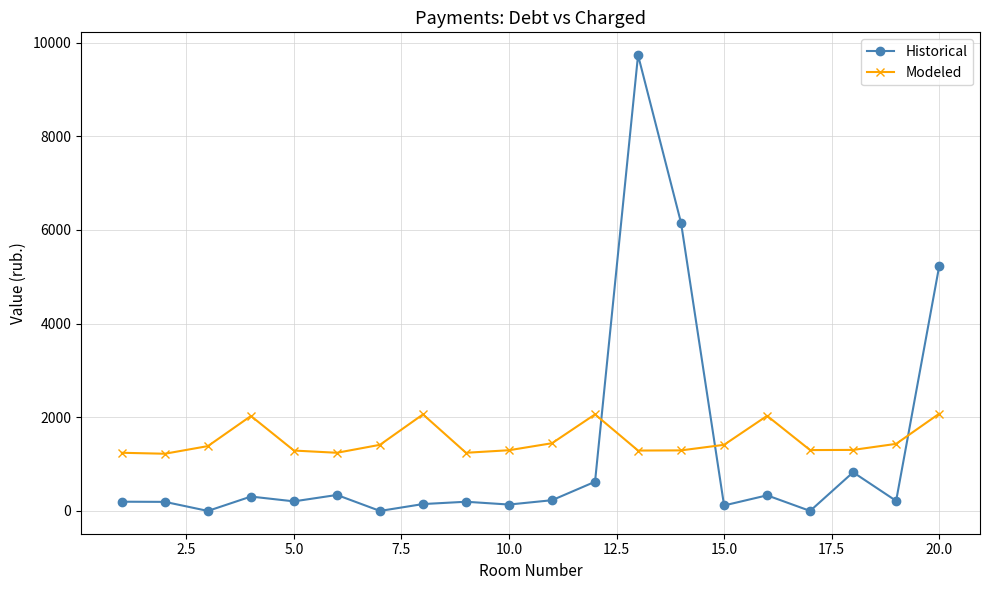

At how many categories does at least one series exceed 491?

20